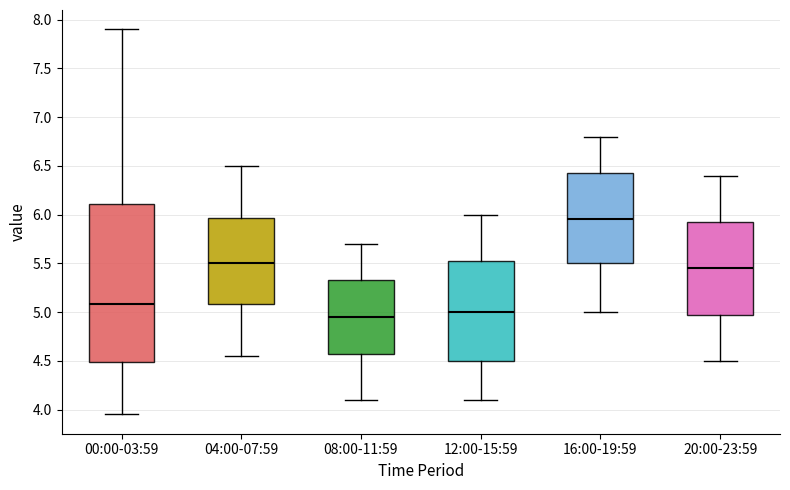

Comparing the boxes themselves (not the whiskers), which one is the tallest?

00:00-03:59